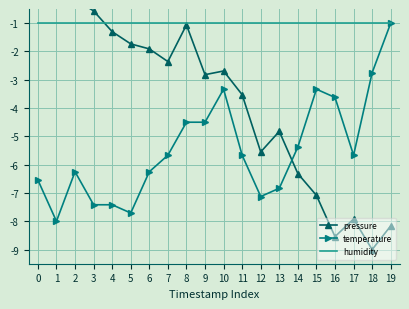

Which series has the widest spread of values?

pressure